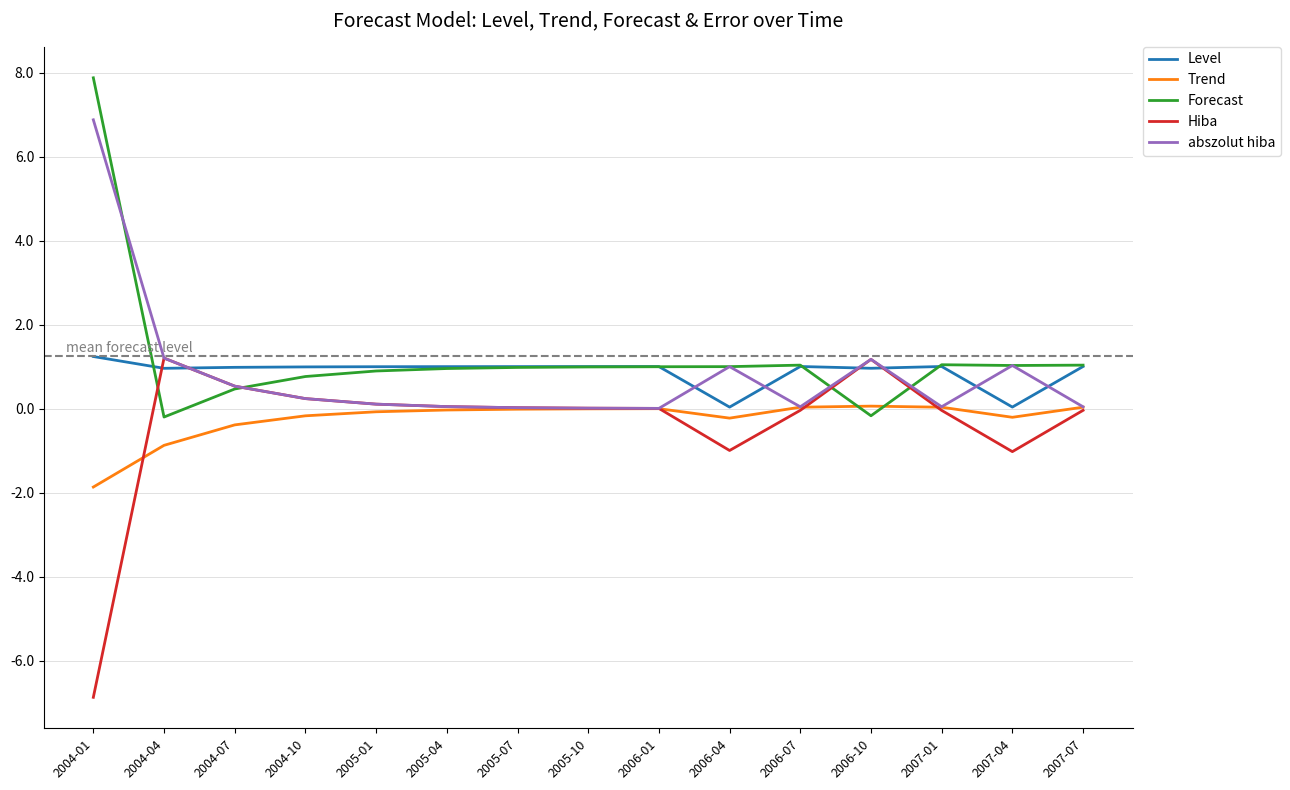

Does the chart have visible grid lines?

Yes